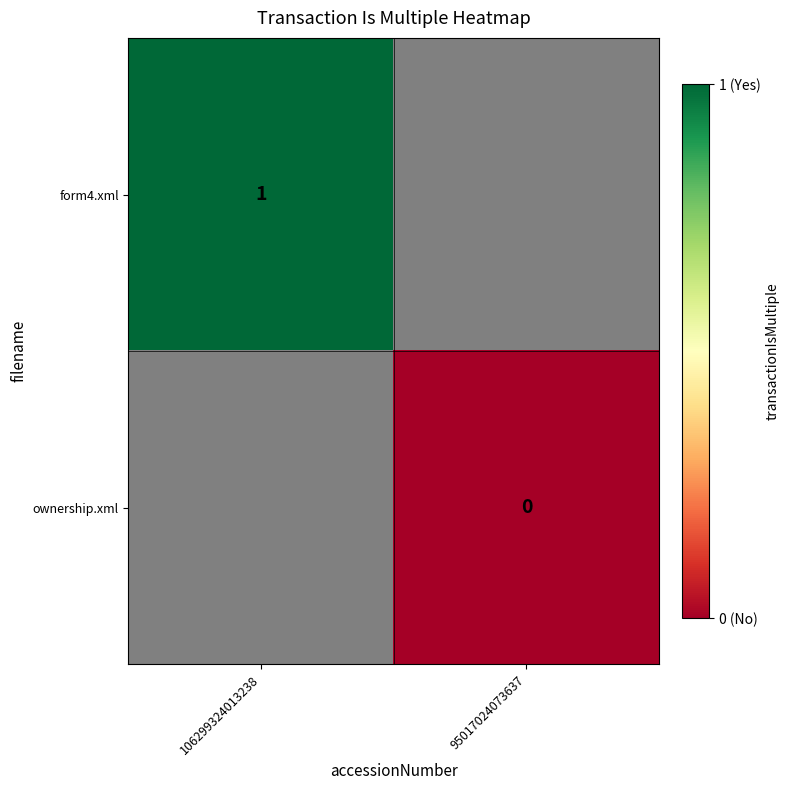

The form4.xml series shows 1 at 106299324013238. True or false?

True